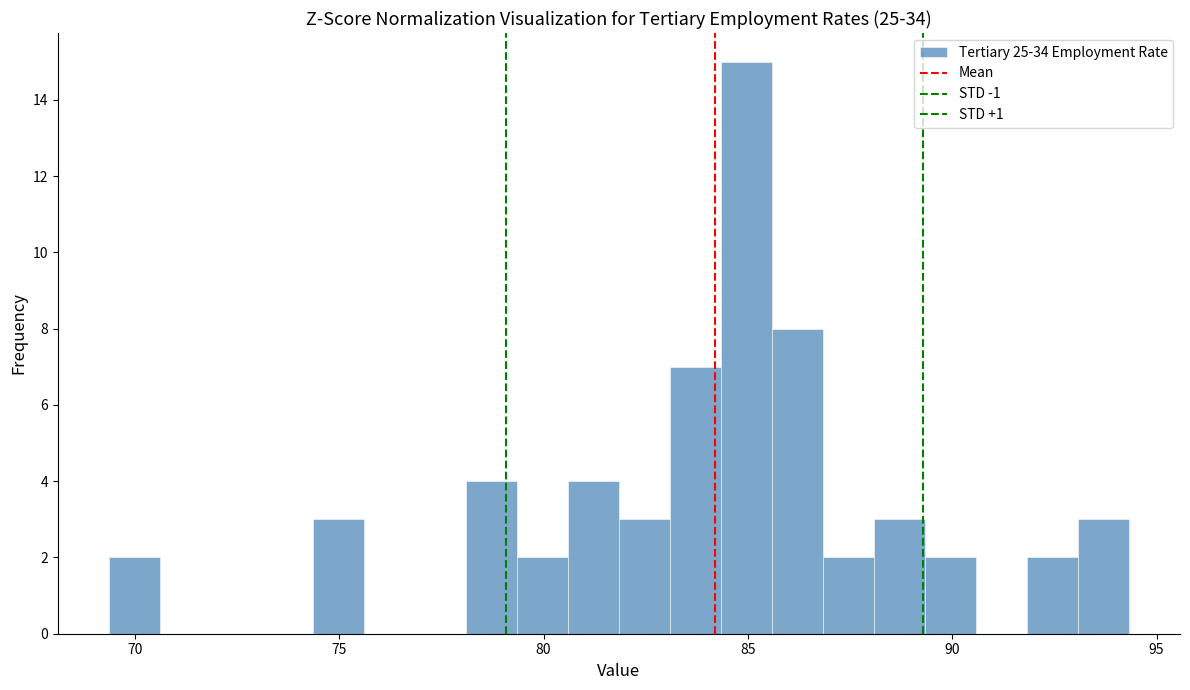

Read against the x-axis, roughly where is the centre of the tallest bar?

85.0